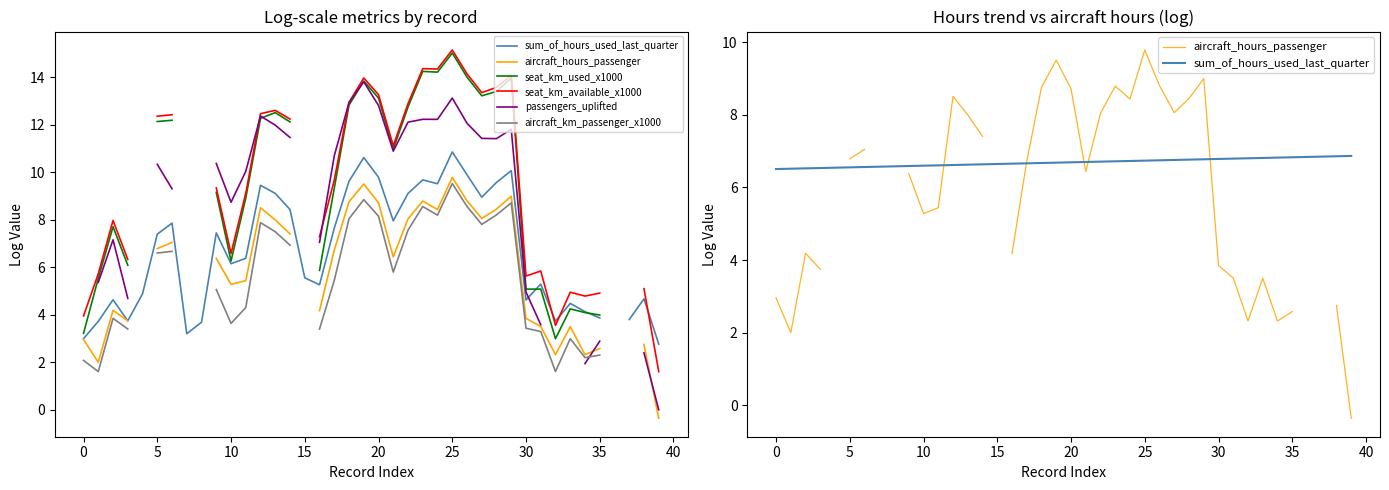

The value of seat_km_used_x1000 at 39 is nan. True or false?

False